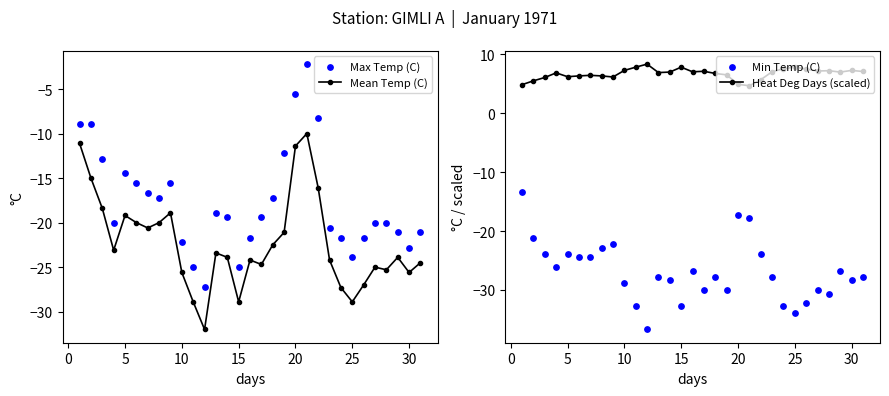

What is the maximum value for Mean Temp (C)?

-10.0